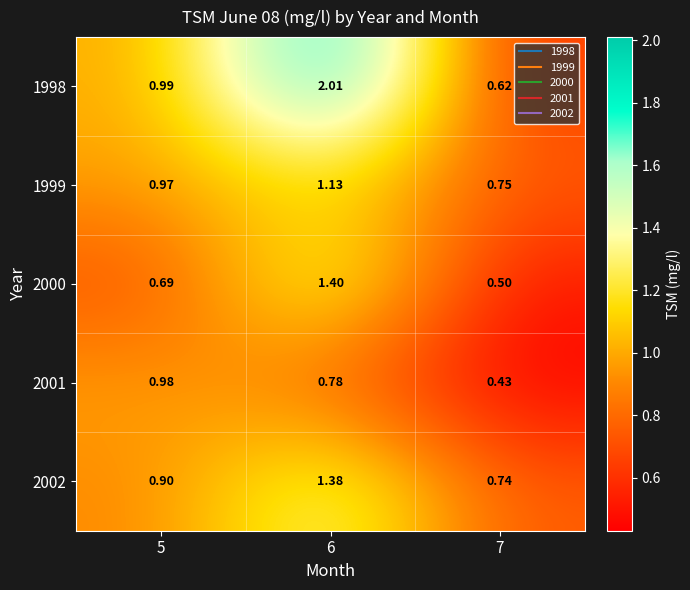

Is the value of 1999 at 5 greater than the value of 2002 at 6?

No